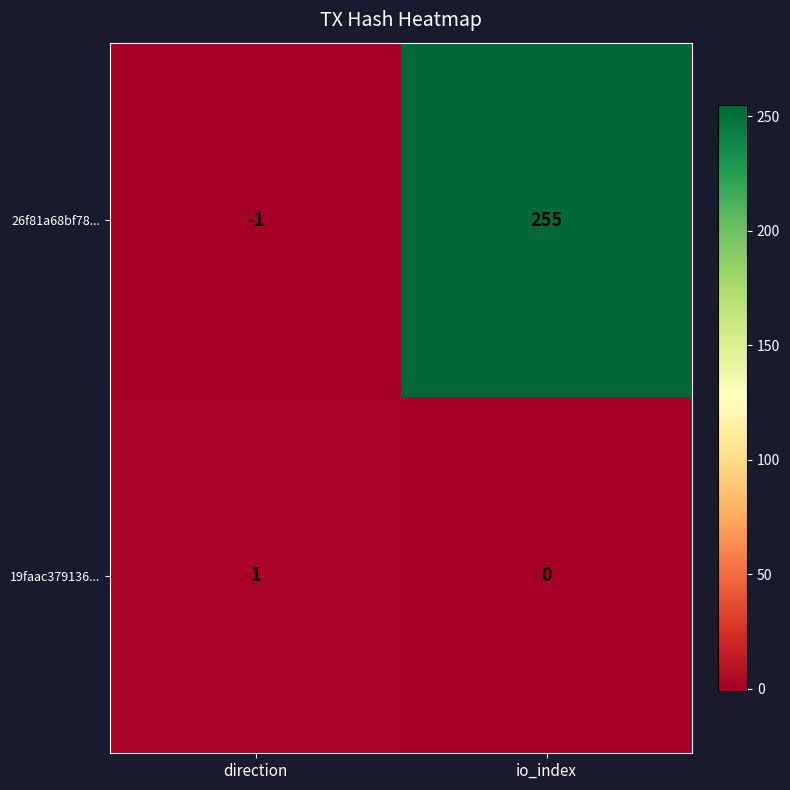

How many values in 19faac379136... are above zero?

1